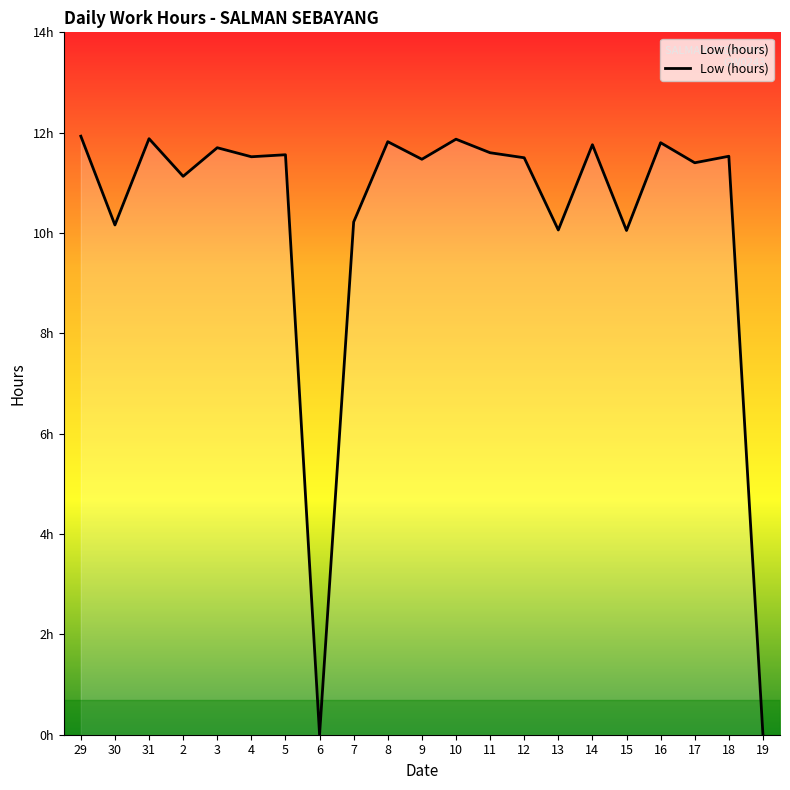

Does the chart have visible grid lines?

No